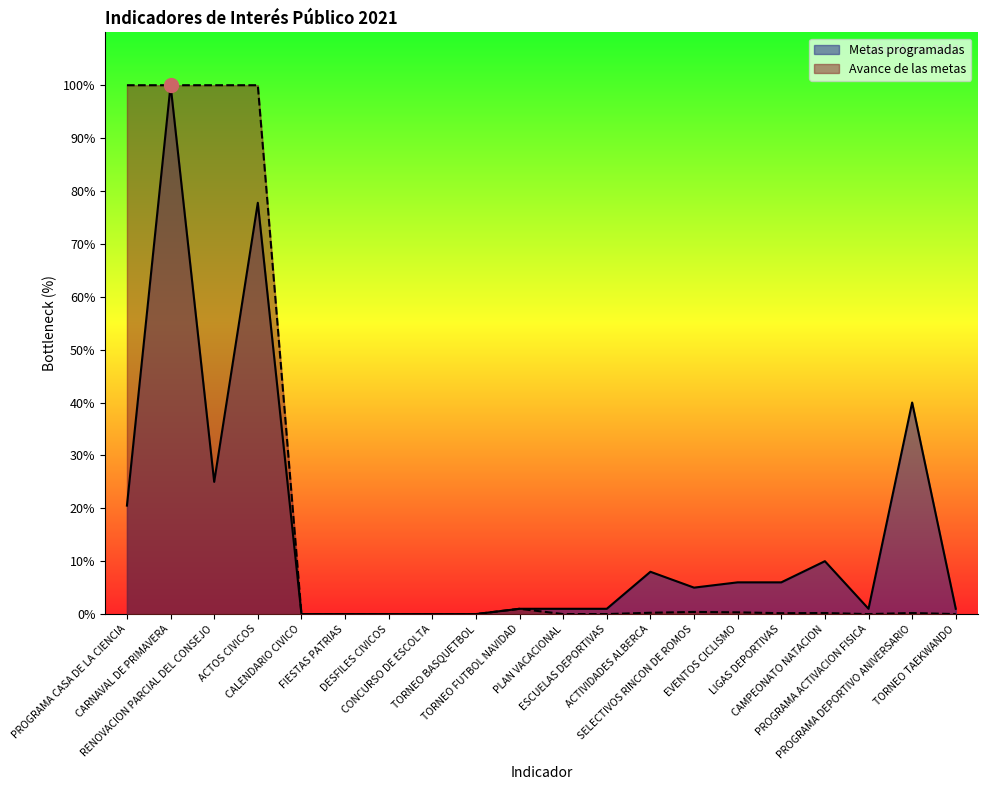

The value of Metas programadas at PROGRAMA CASA DE LA CIENCIA is 20.5. True or false?

True